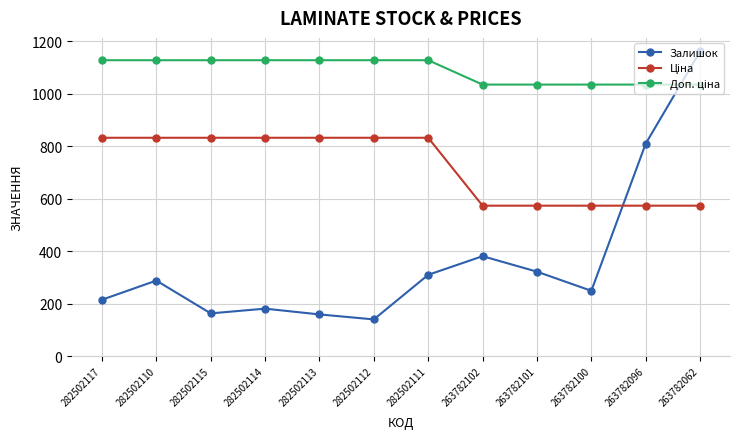

The Залишок series shows 288.0 at 282502110. True or false?

True